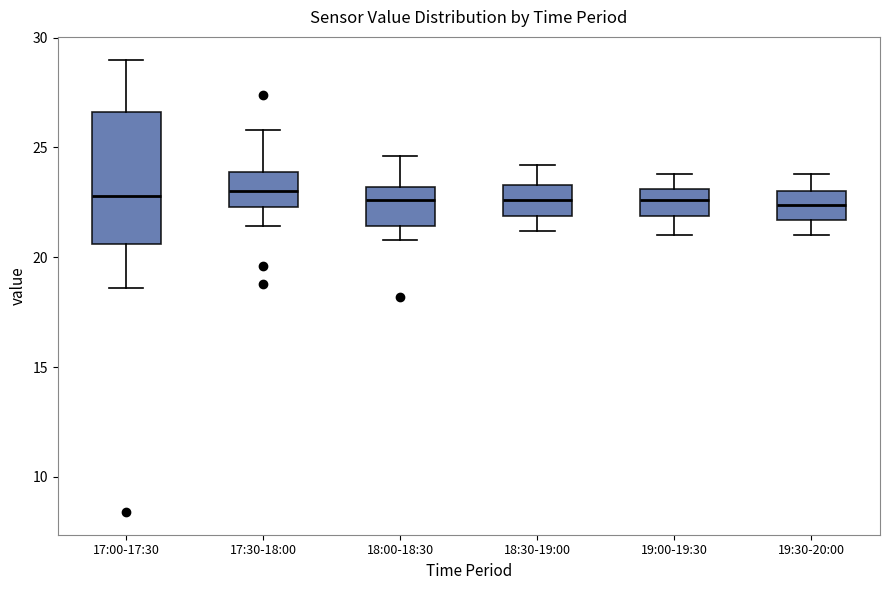

Comparing the boxes themselves (not the whiskers), which one is the tallest?

17:00-17:30